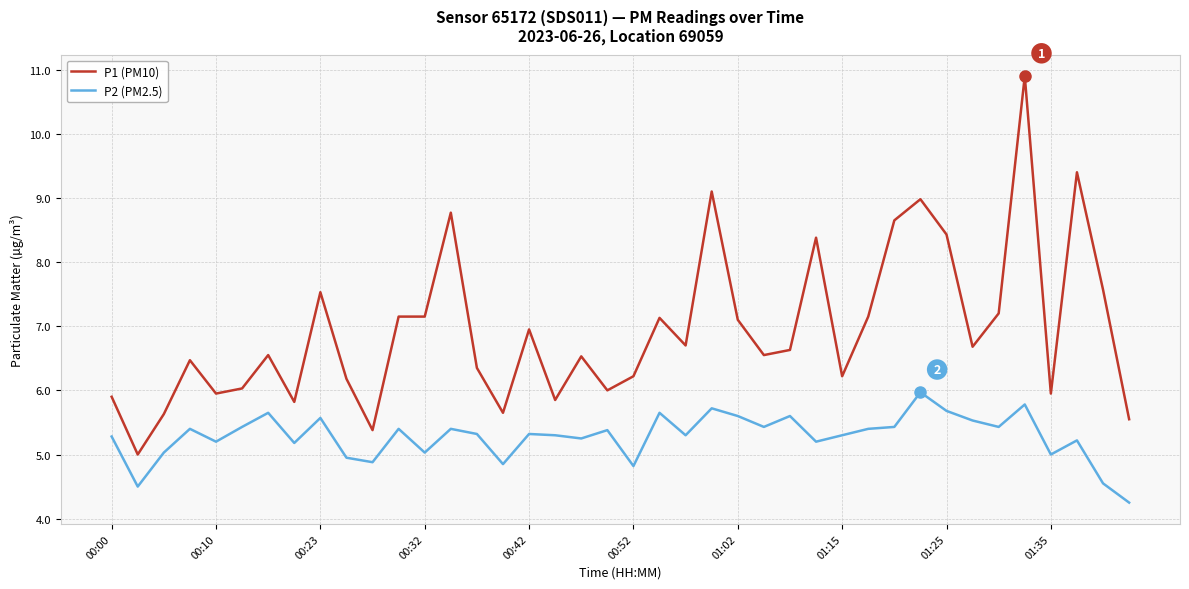

True or false: P1 (PM10) and P2 (PM2.5) cross at least once.

False